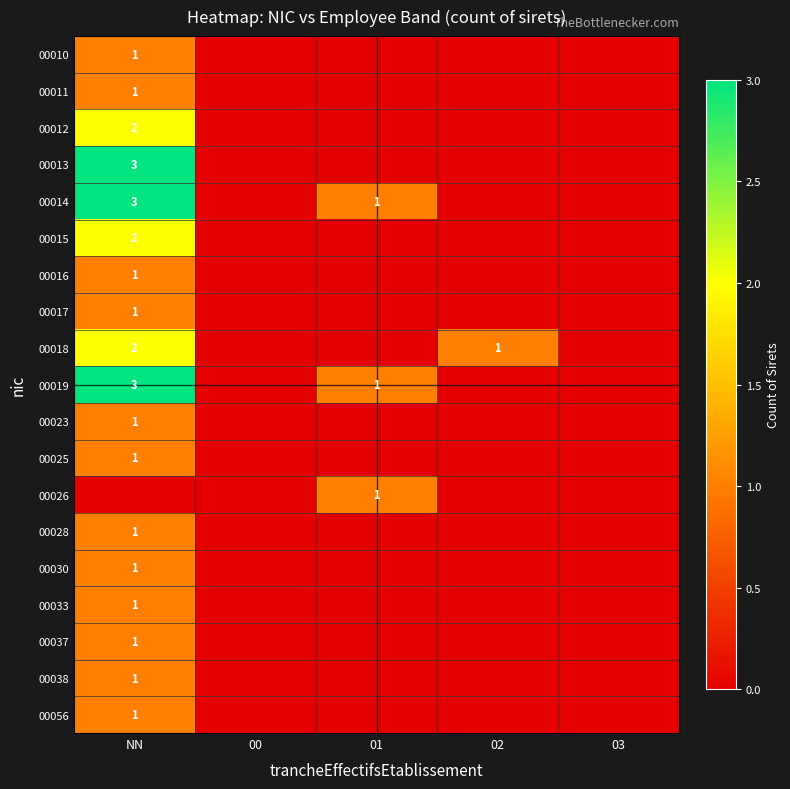

What is the difference between the 00014 values at 00 and 01?

1